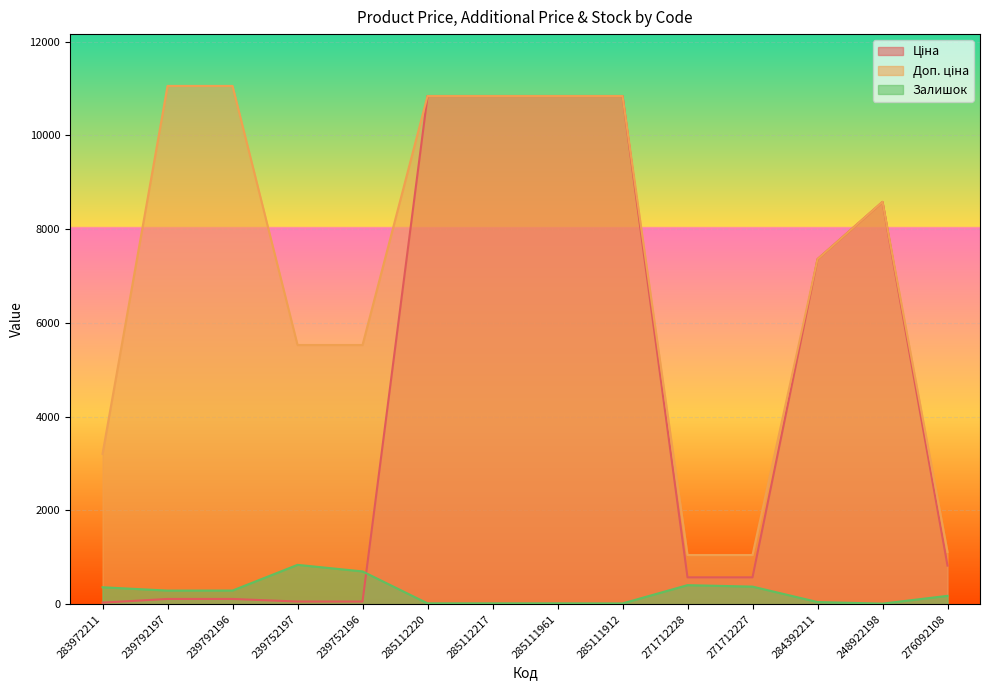

At which label does Доп. ціна first exceed 8581?

239792197